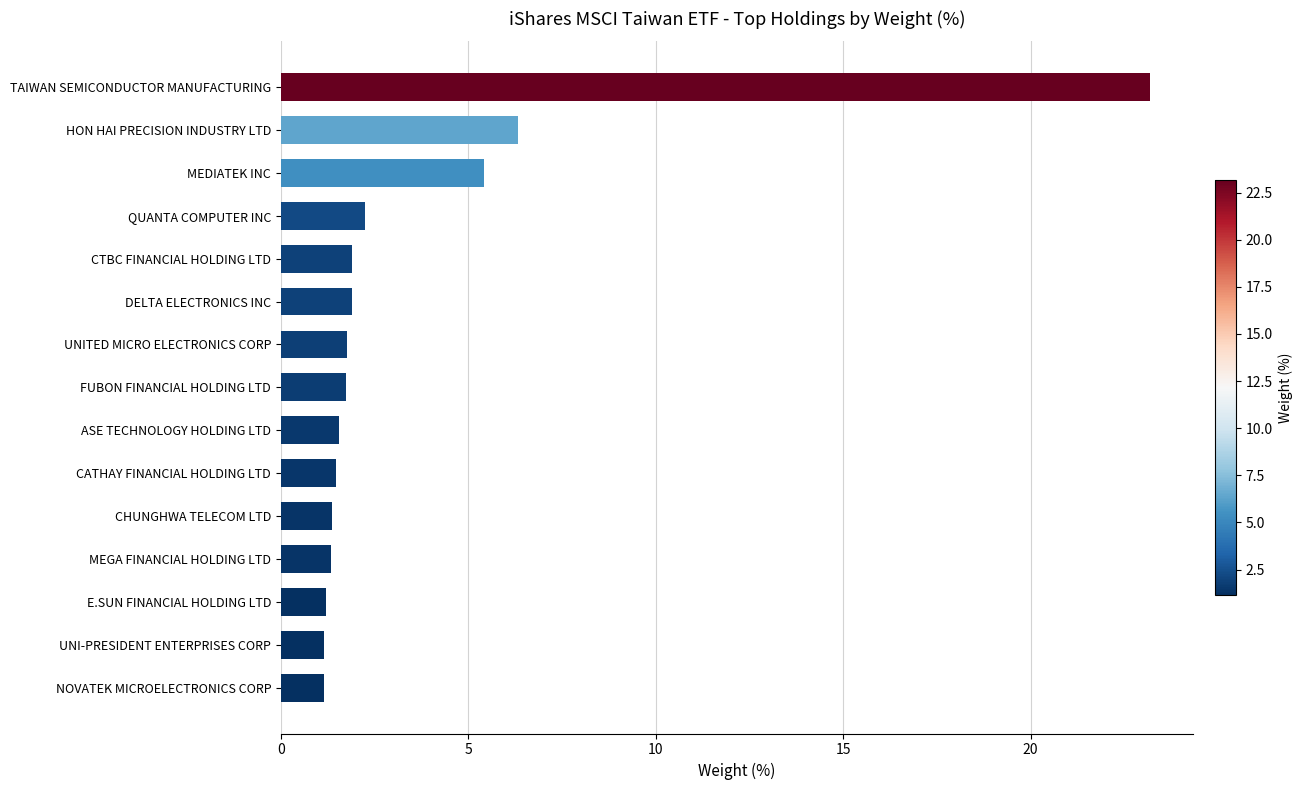

What is the difference between the values at CTBC FINANCIAL HOLDING LTD and MEDIATEK INC?

3.5